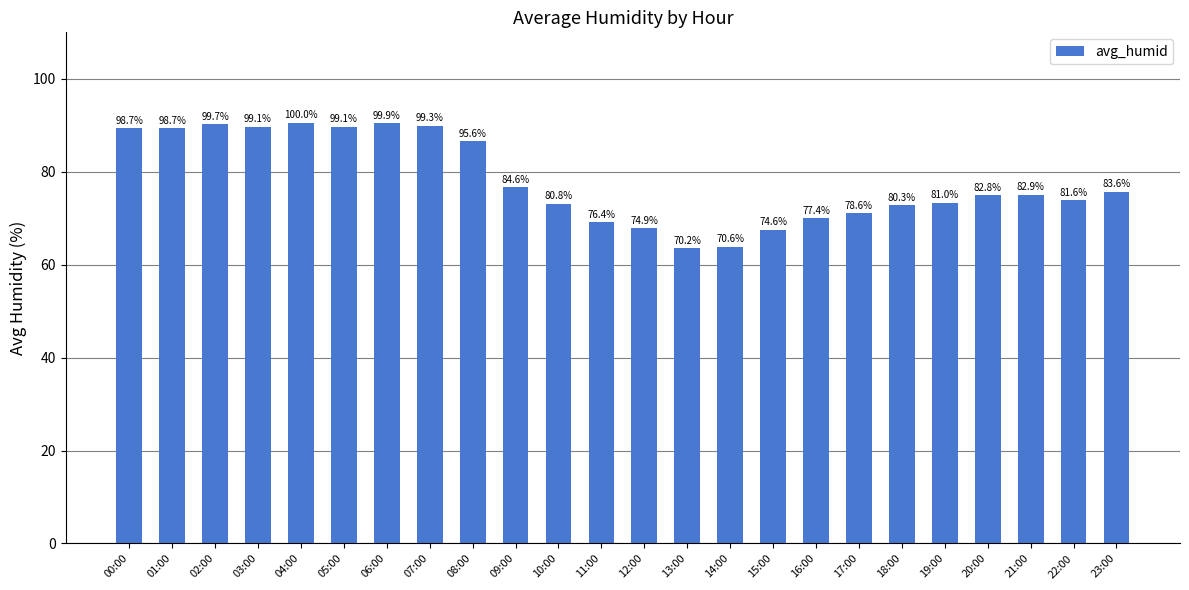

What is the difference between the values at 03:00 and 22:00?

15.8